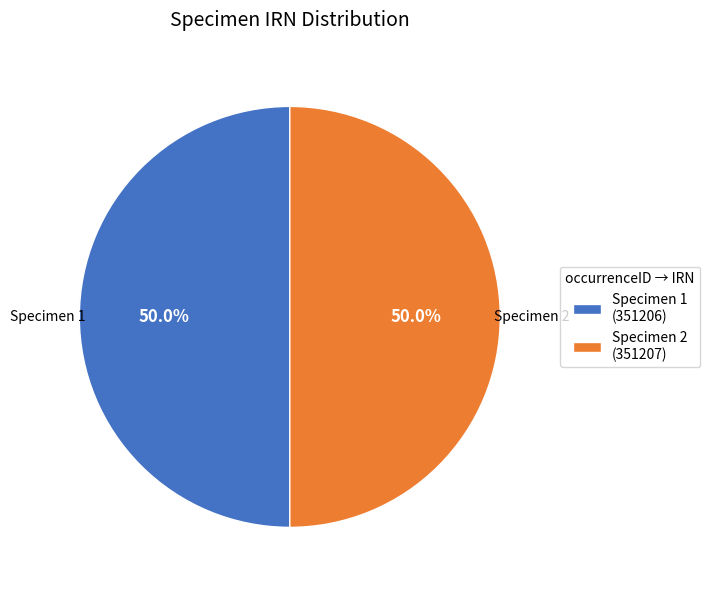

How many slices are in this pie chart?

2